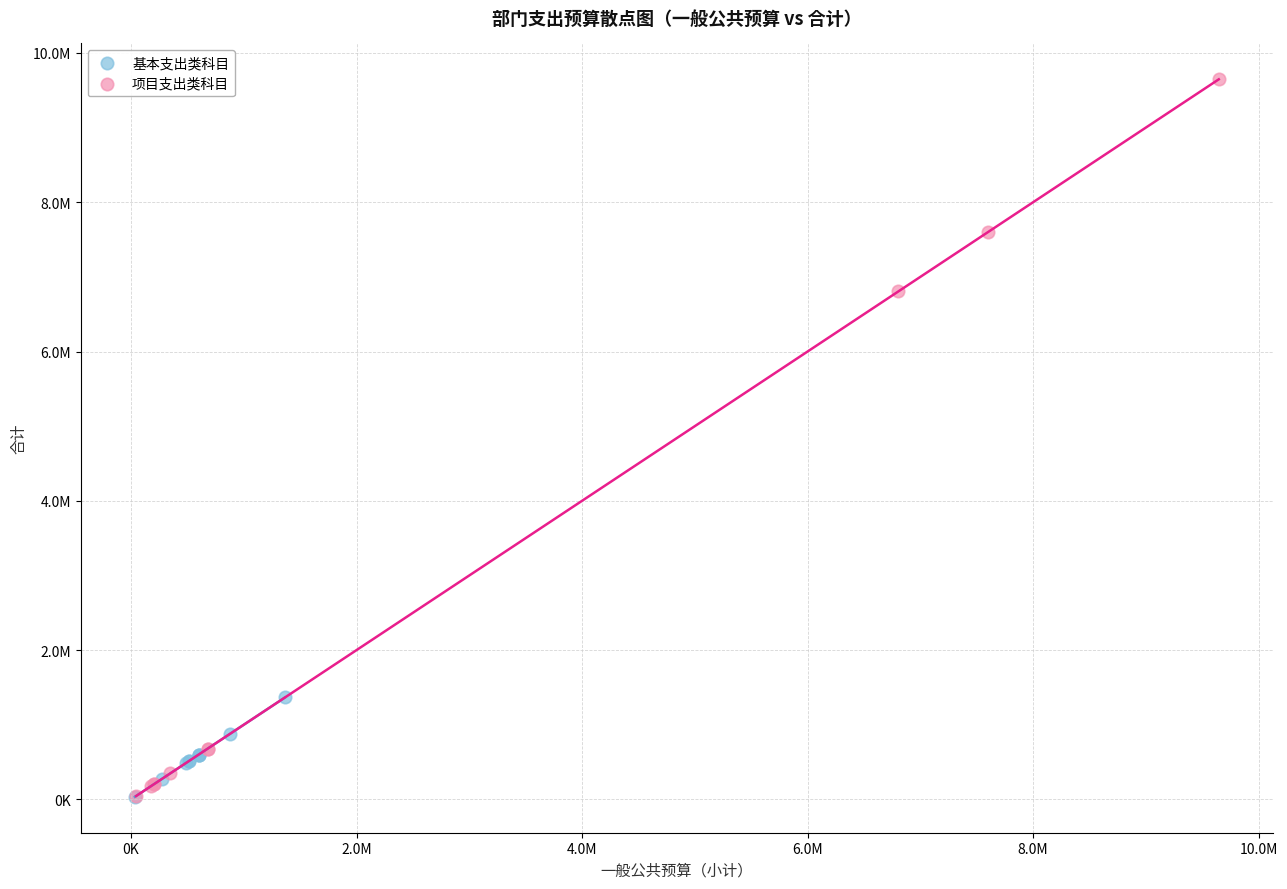

What are all the series names shown in the legend?

基本支出类科目, 项目支出类科目